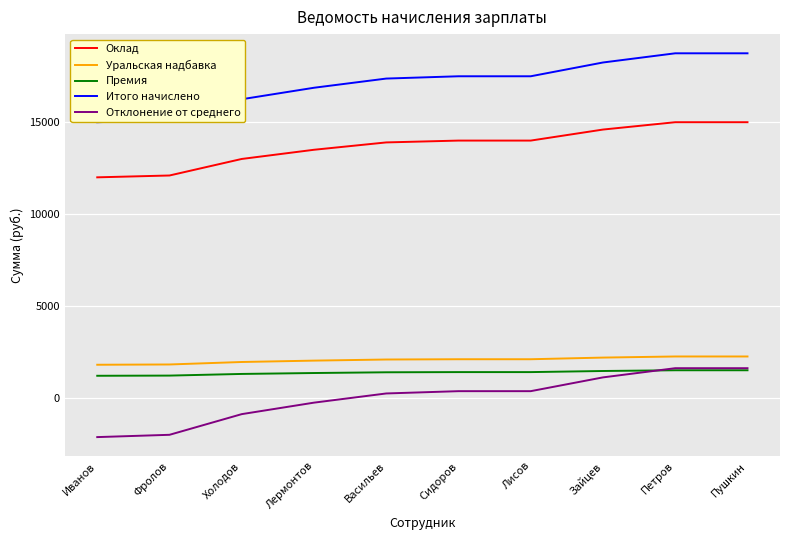

What is the maximum value shown in the chart?

18750.0